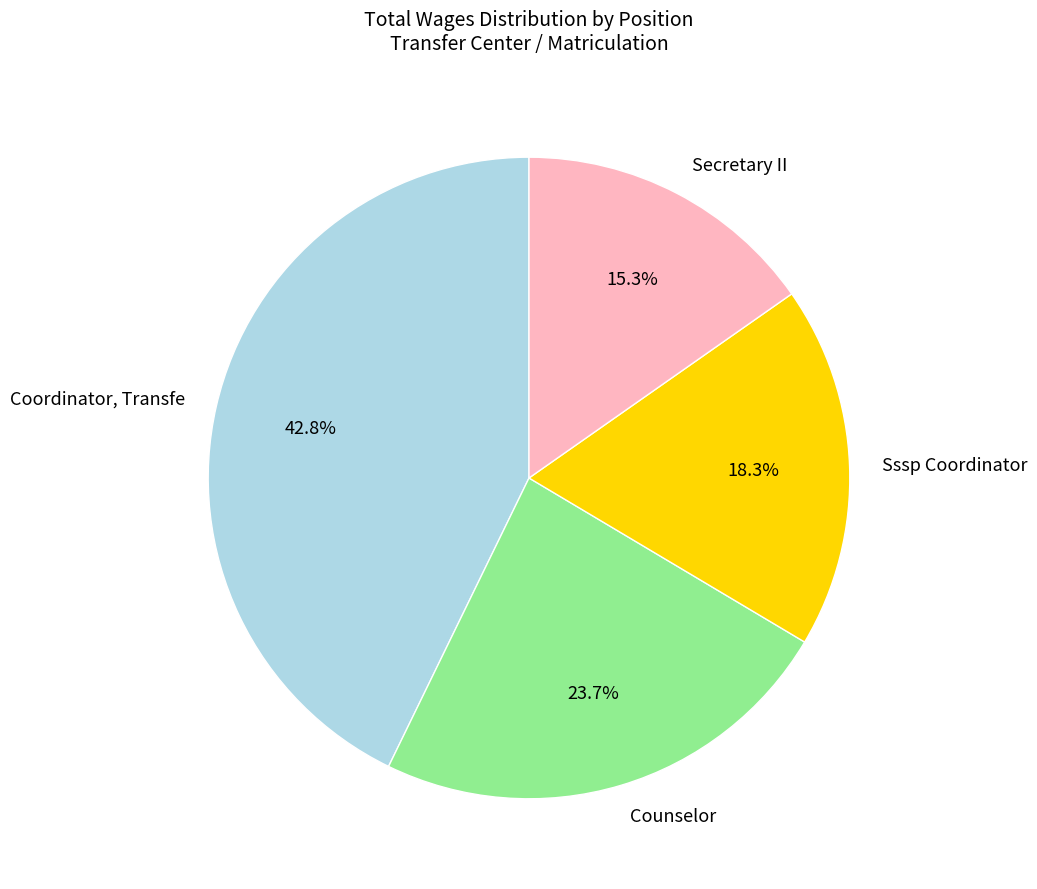

Which slice is the largest?

Coordinator, Transfe